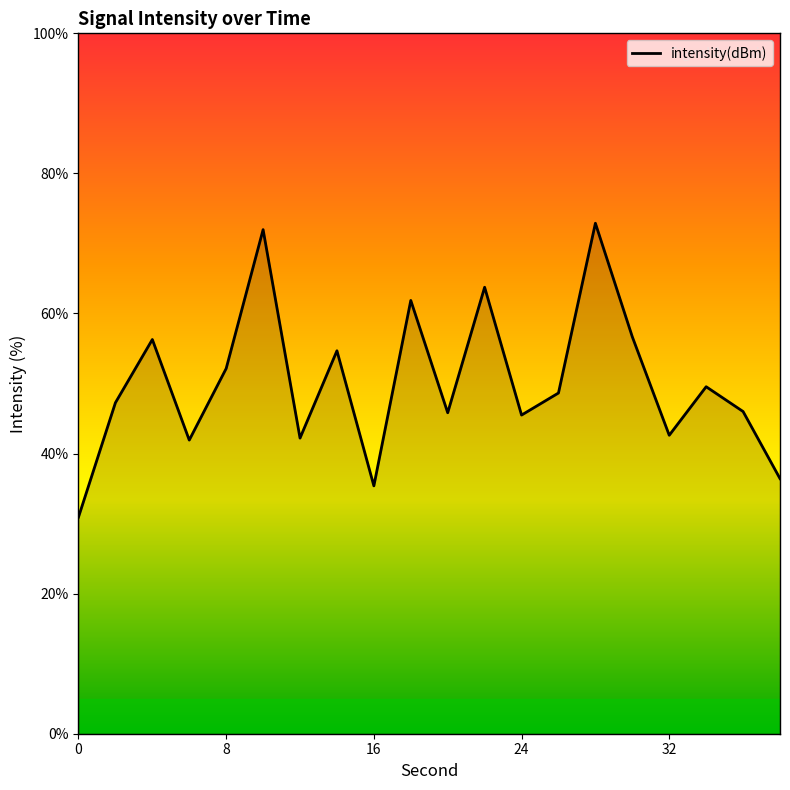

Does the chart display data point markers on the line(s)?

No